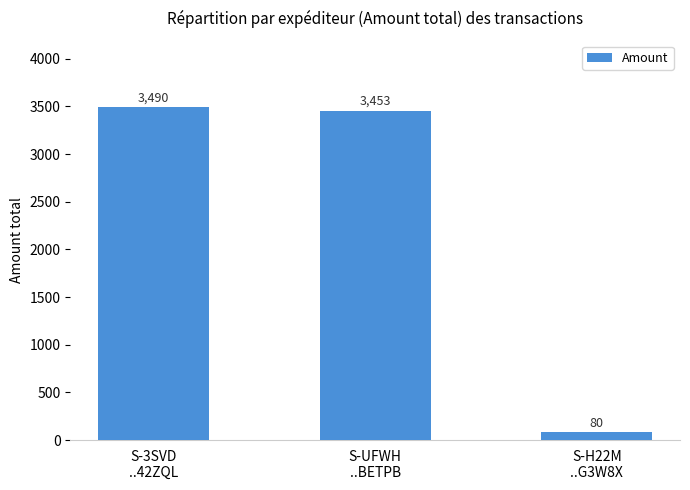

What is the average value?

2341